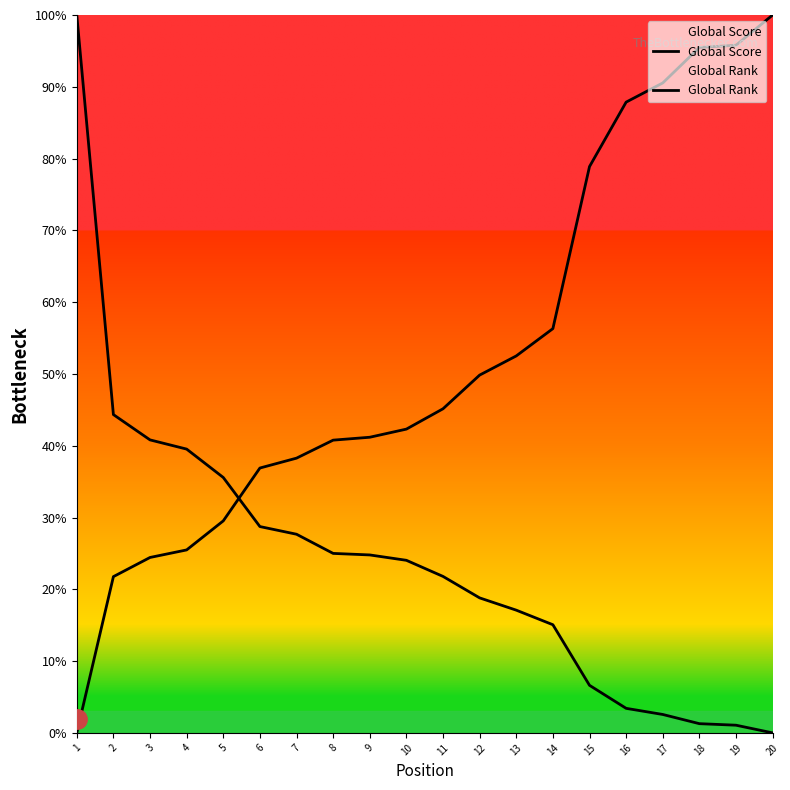

What is the difference between the maximum and minimum values in the Global Score series?

100.0